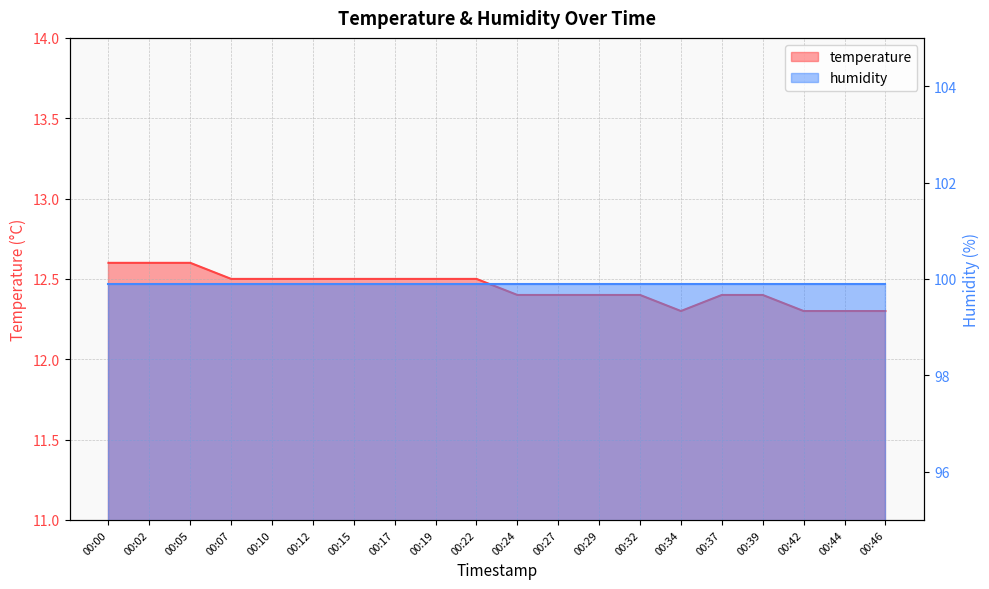

What is the difference between the second highest and minimum values?

0.3